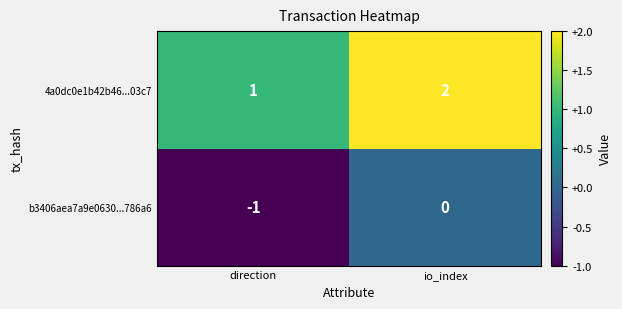

The 4a0dc0e1b42b46...03c7 series shows 2 at io_index. True or false?

True